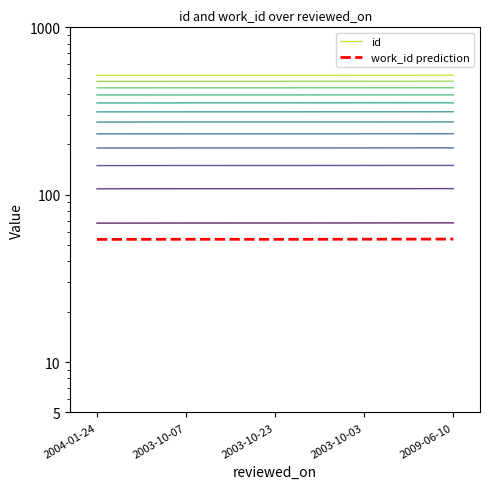

What is the total value across all series at 2003-10-03?

571.4